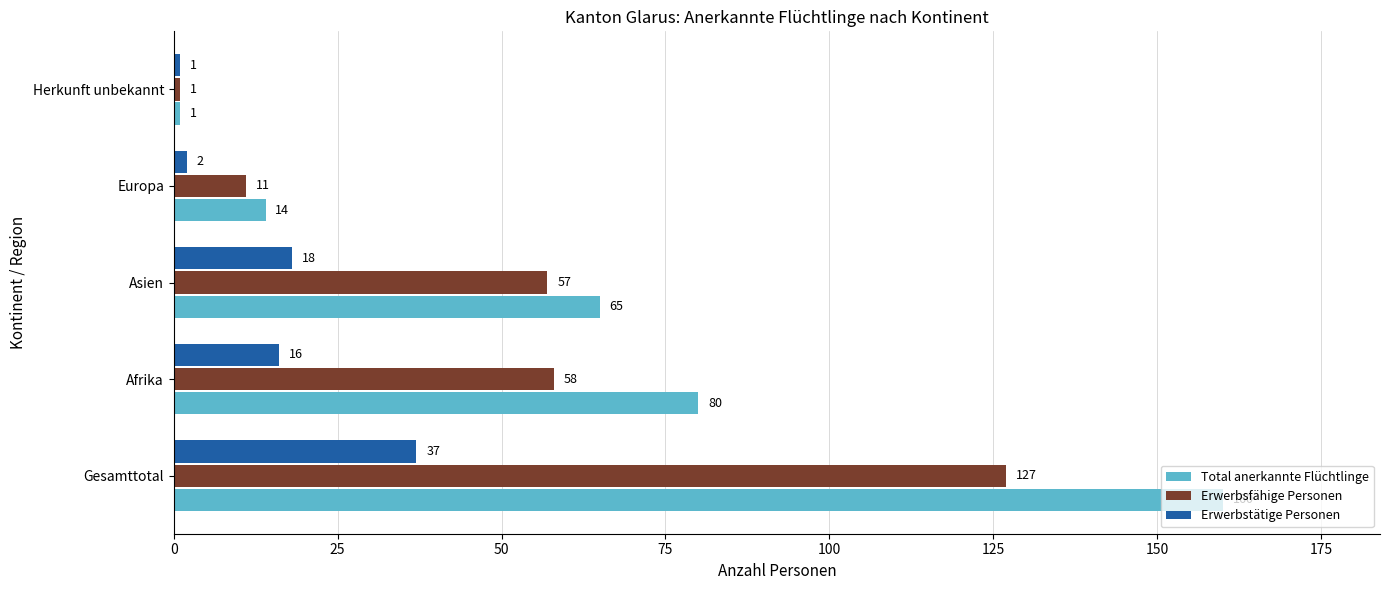

True or false: Erwerbstätige Personen has a value of 37 at Gesamttotal.

True